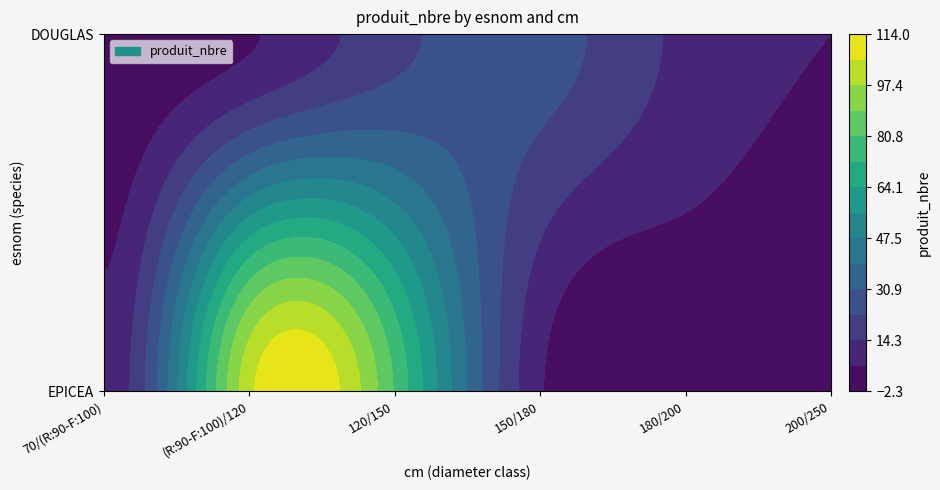

What is the average value of the DOUGLAS series?

12